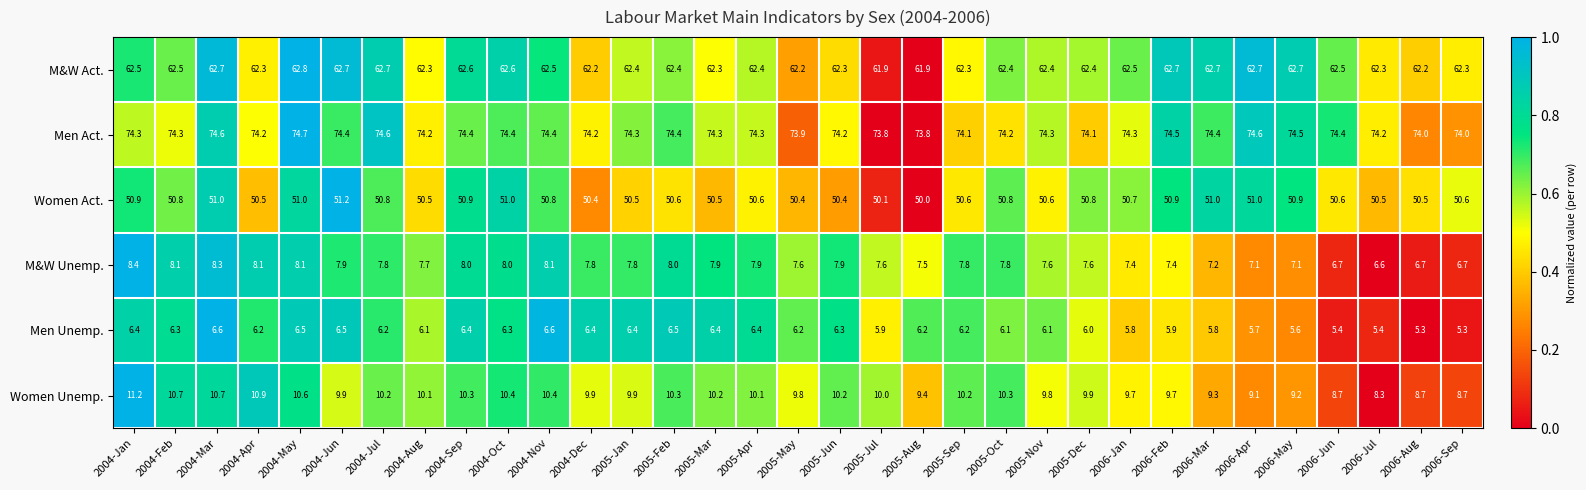

At 2005-Dec, list the series in order from largest to smallest.

Men Act., M&W Act., Women Act., Women Unemp., M&W Unemp., Men Unemp.